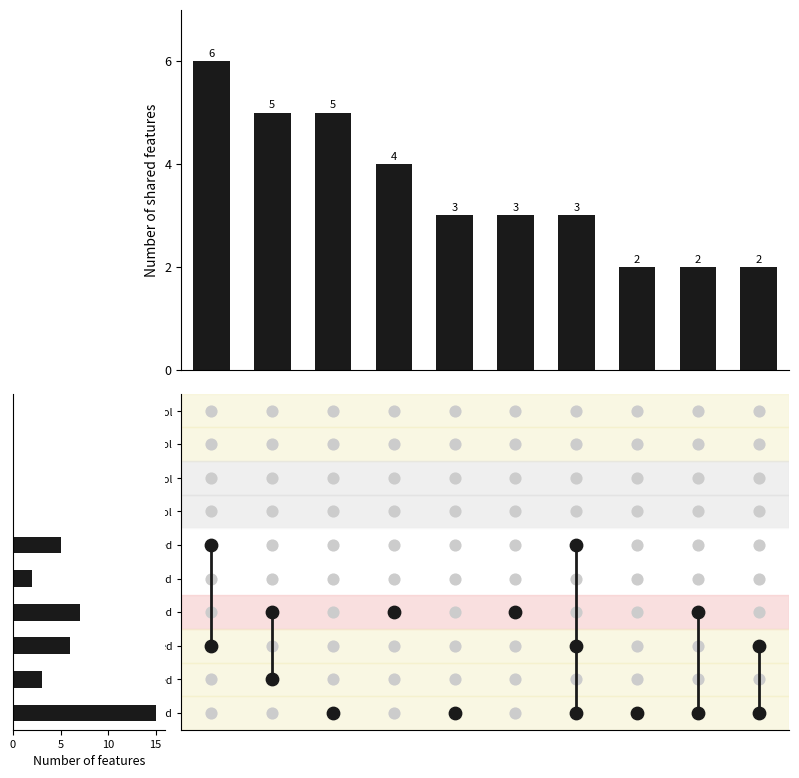

Which has a higher value, 15 or 8?

15